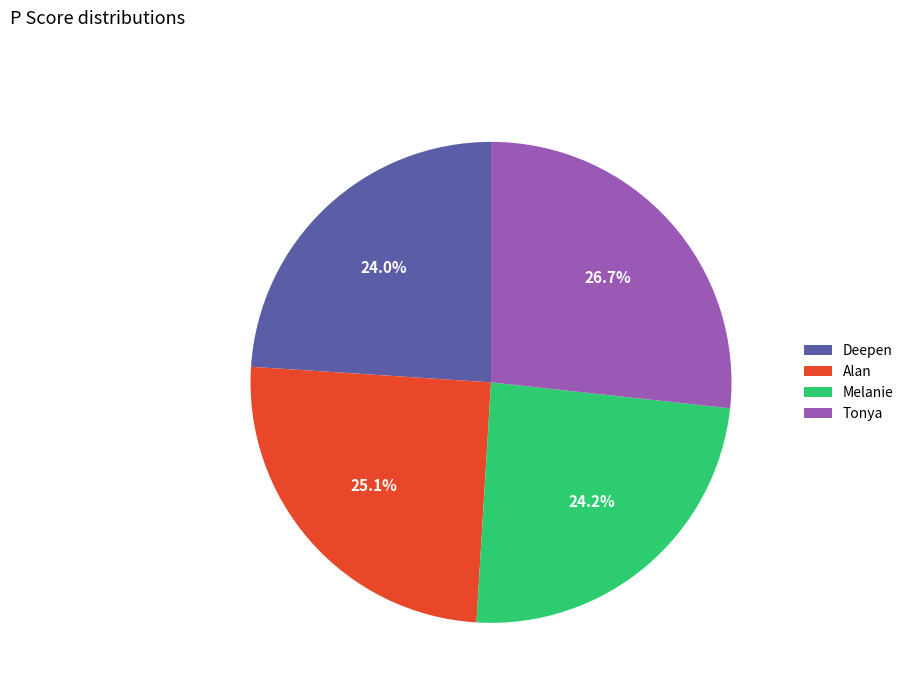

Is the sum of Deepen and Melanie greater than half?

No